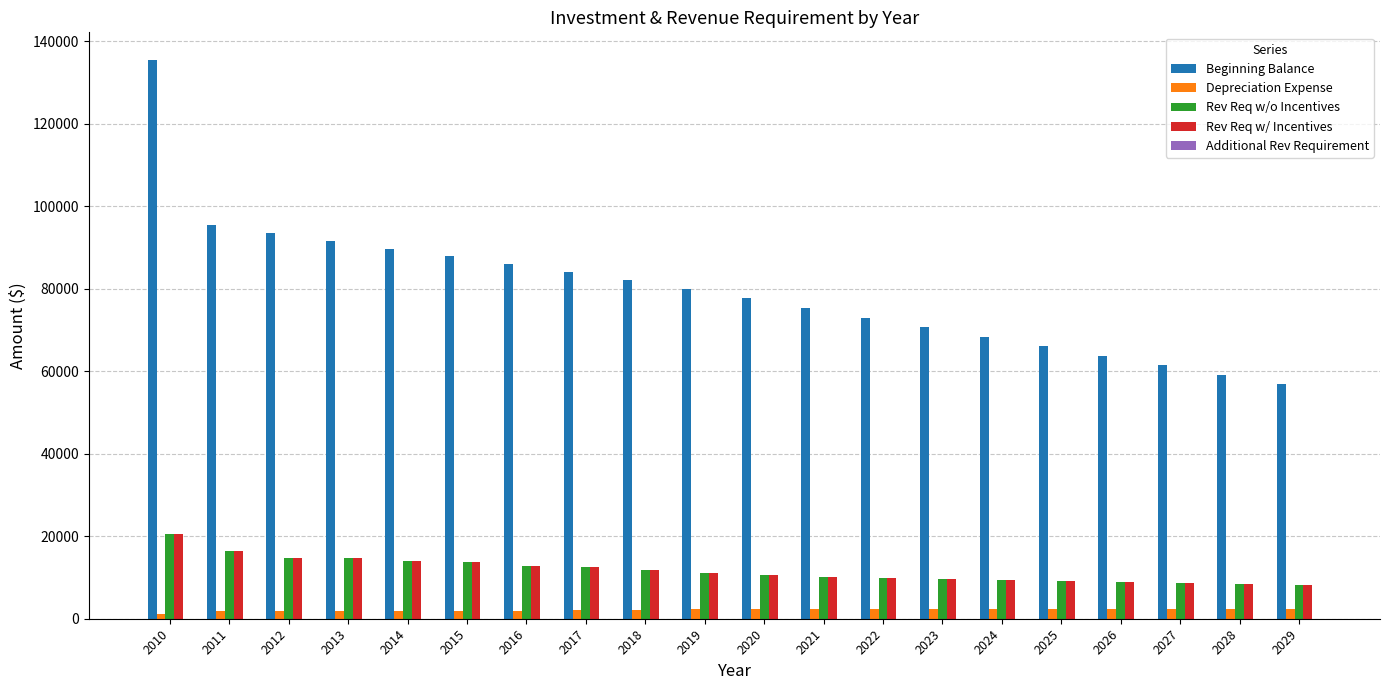

Is the value of Depreciation Expense at 2026 greater than the value of Beginning Balance at 2016?

No